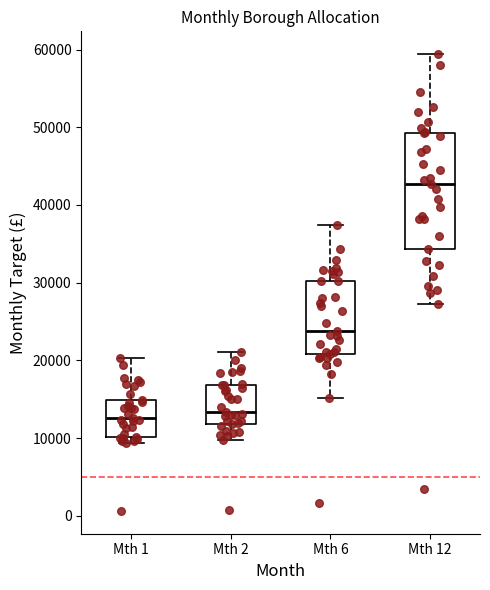

Reading left to right, read every box against the y-axis: the position of its median line, the range the box covers, and the ends of its whiskers. The values are not printed on the chart, so give them approximately, as read against the axis.

Mth 1: median 13000, box 10000 to 15000, whiskers 9000 to 20000
Mth 2: median 13000, box 12000 to 17000, whiskers 10000 to 21000
Mth 6: median 24000, box 21000 to 30000, whiskers 15000 to 37000
Mth 12: median 43000, box 34000 to 49000, whiskers 27000 to 59000